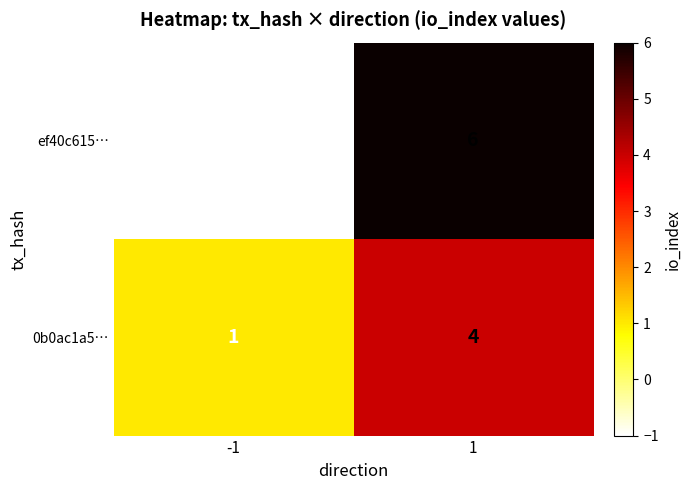

Between -1 and 1, which series saw the biggest shift?

ef40c615…